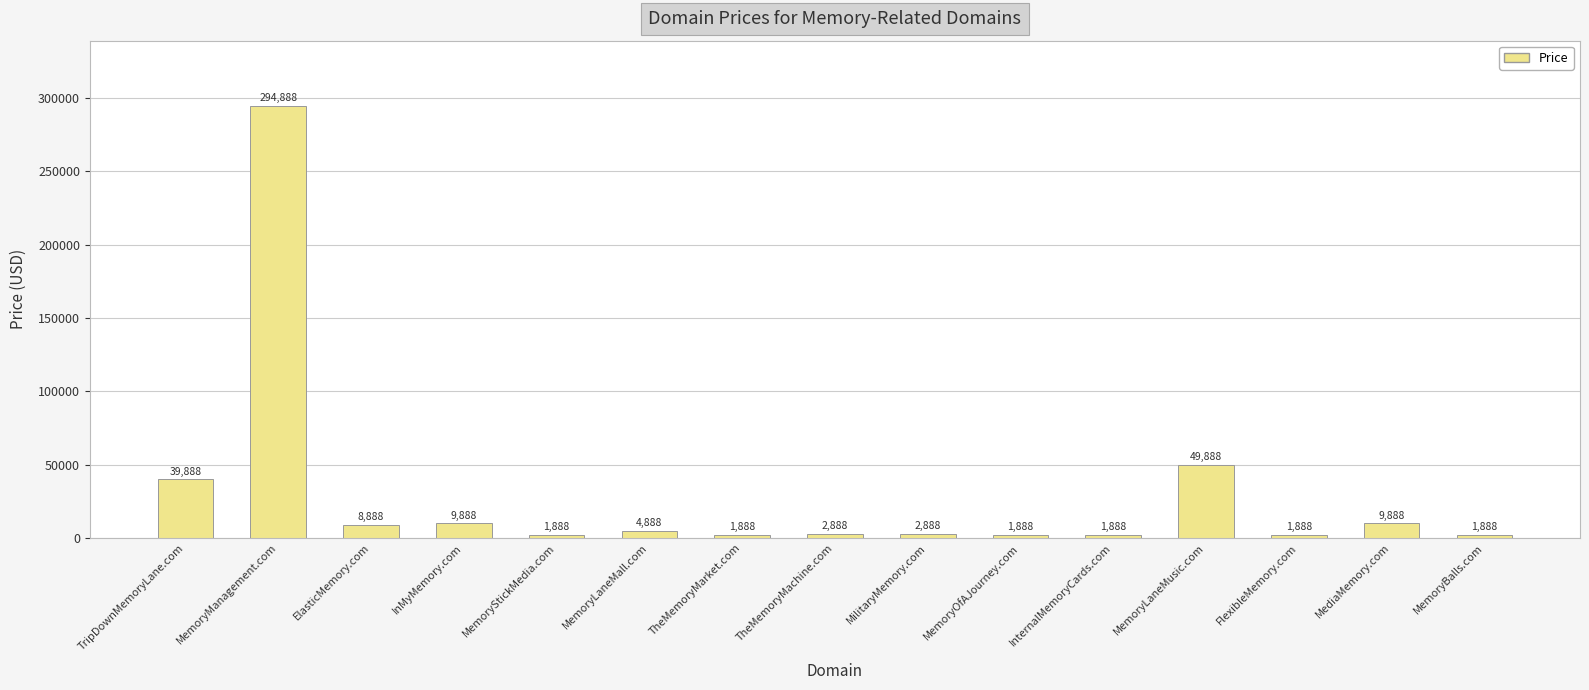

At which category does the chart reach its peak across all series?

MemoryManagement.com